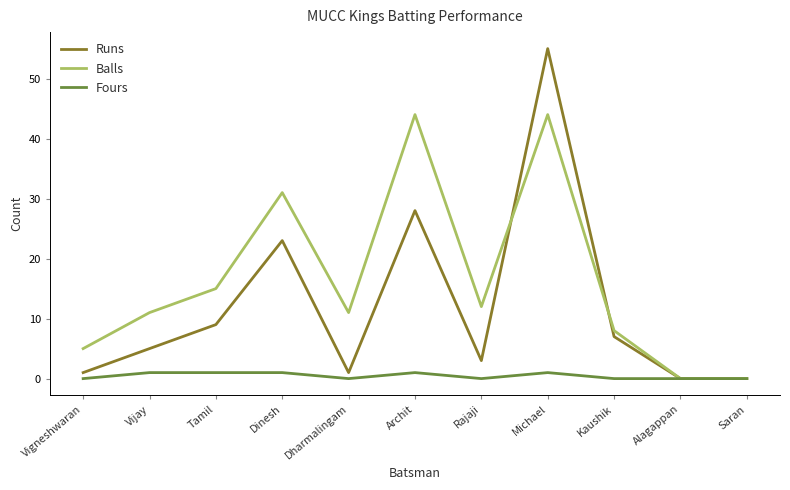

Reading right to left, what are all the values shown in this chart?

Runs: Saran=0	Alagappan=0	Kaushik=7	Michael=55	Rajaji=3	Archit=28	Dharmalingam=1	Dinesh=23	Tamil=9	Vijay=5	Vigneshwaran=1
Balls: Saran=0	Alagappan=0	Kaushik=8	Michael=44	Rajaji=12	Archit=44	Dharmalingam=11	Dinesh=31	Tamil=15	Vijay=11	Vigneshwaran=5
Fours: Saran=0	Alagappan=0	Kaushik=0	Michael=1	Rajaji=0	Archit=1	Dharmalingam=0	Dinesh=1	Tamil=1	Vijay=1	Vigneshwaran=0